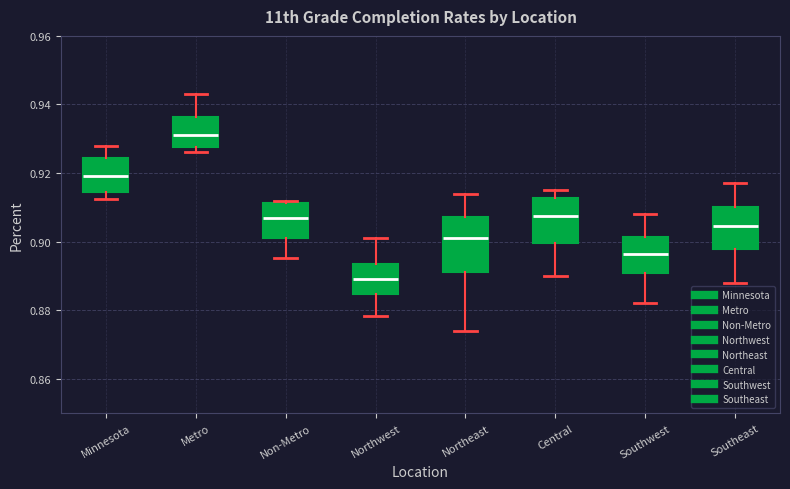

Reading left to right, transcribe this box plot: for each box, give where its median line is, the range the box spans, and where its two whiskers end, as read against the y-axis. The values are not printed on the chart, so give them approximately, as read against the axis.

Minnesota: median 0.920, box 0.914 to 0.924, whiskers 0.912 to 0.928
Metro: median 0.932, box 0.928 to 0.936, whiskers 0.926 to 0.944
Non-Metro: median 0.908, box 0.902 to 0.912, whiskers 0.896 to 0.912 (just above the box's upper edge)
Northwest: median 0.890, box 0.884 to 0.894, whiskers 0.878 to 0.902
Northeast: median 0.902, box 0.892 to 0.908, whiskers 0.874 to 0.914
Central: median 0.908, box 0.900 to 0.912, whiskers 0.890 to 0.916
Southwest: median 0.896, box 0.892 to 0.902, whiskers 0.882 to 0.908
Southeast: median 0.904, box 0.898 to 0.910, whiskers 0.888 to 0.918